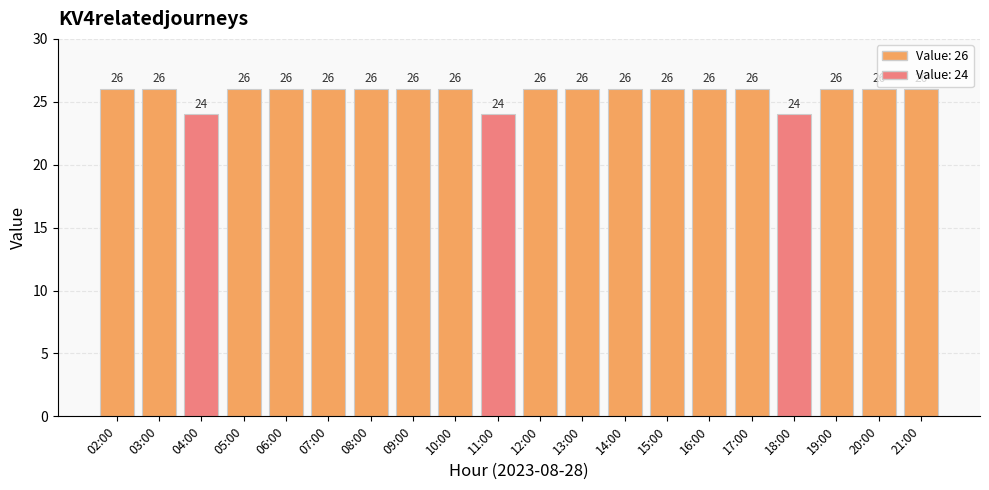

What is the smallest value displayed?

24